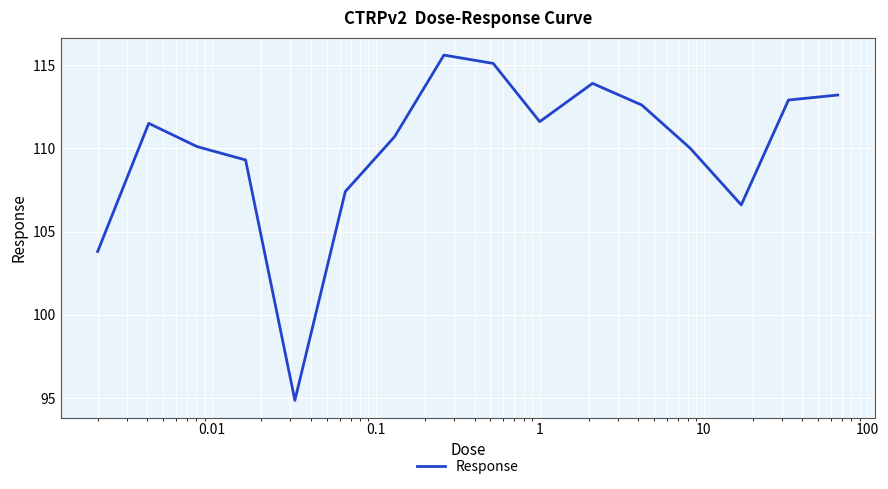

What is the smallest value displayed?

94.9